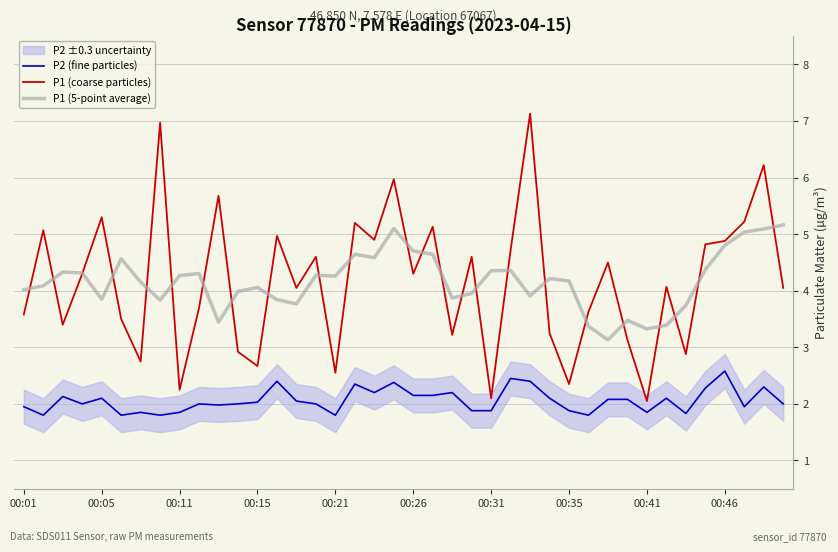

What is the difference between the maximum and minimum values in the P1 (5-point average) series?

2.0